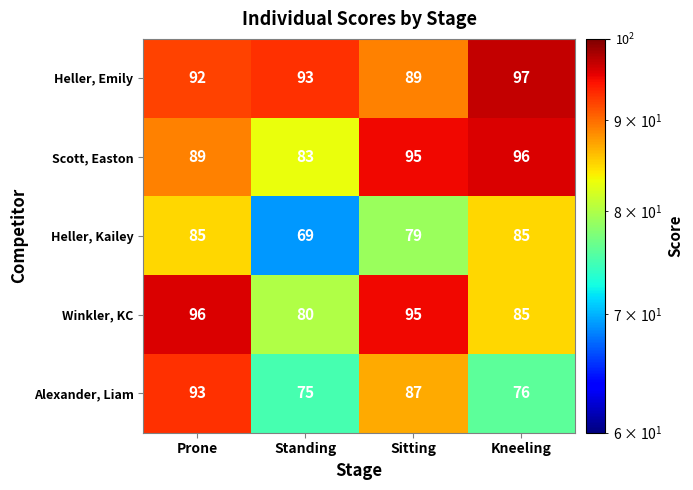

What is the spread (max minus min) of values at Sitting?

16